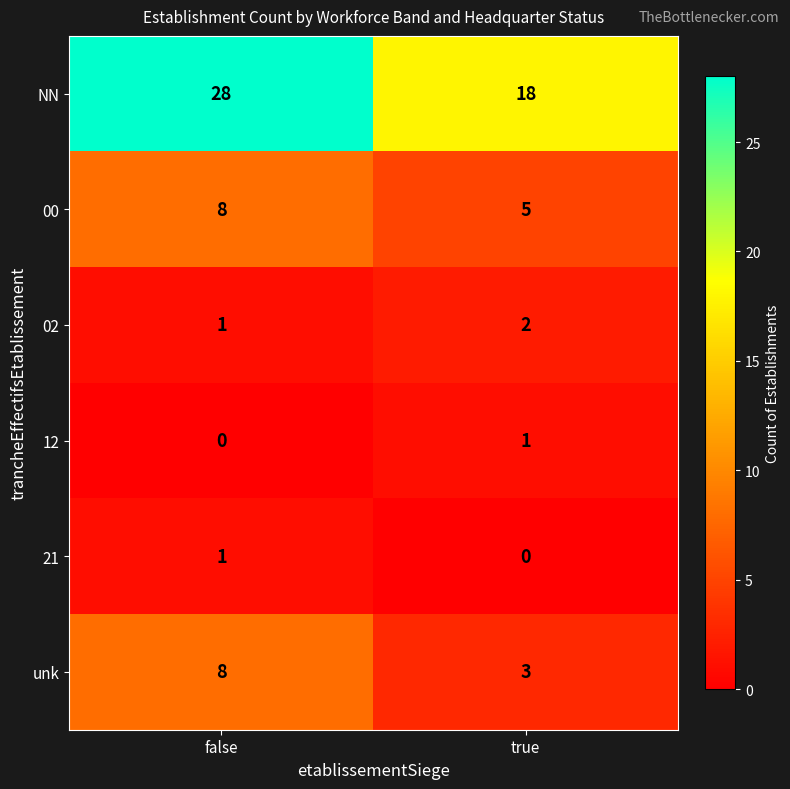

Is the value of 02 at false greater than the value of NN at false?

No